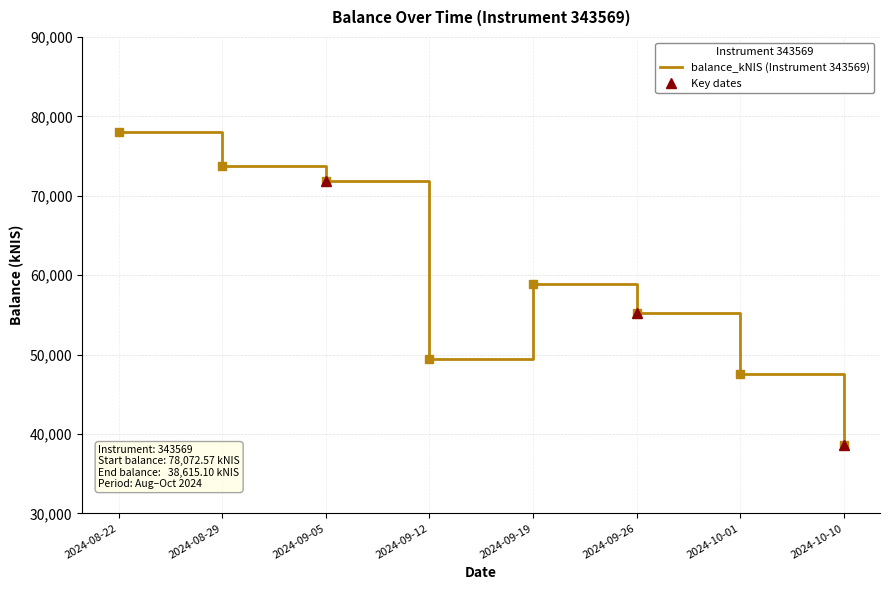

Approximately how many times larger is the value at 2024-10-01 compared to 2024-09-05?

0.7